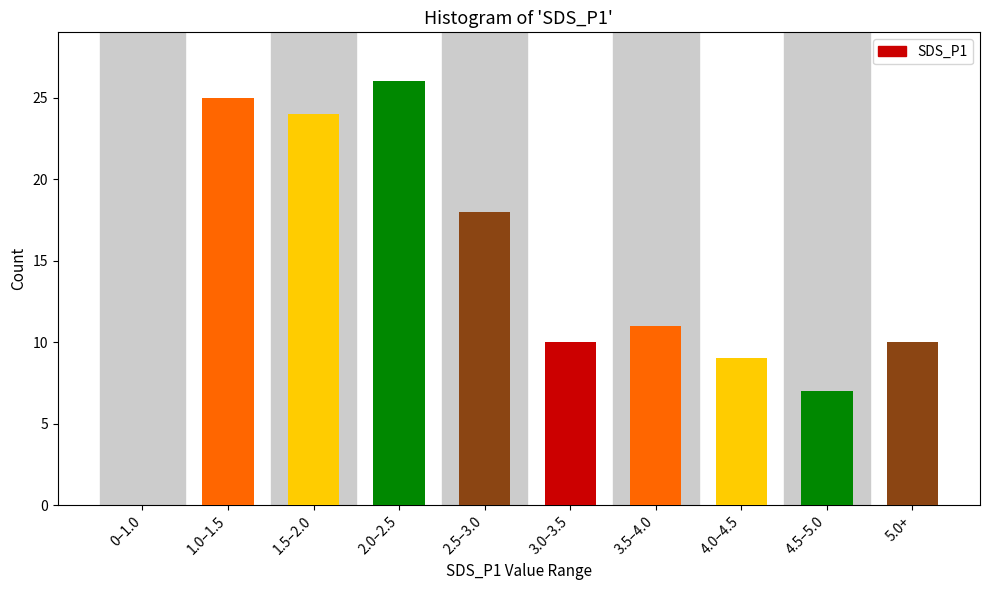

Reading left to right, what are all the values shown in this chart?

0–1.0=0	1.0–1.5=25	1.5–2.0=24	2.0–2.5=26	2.5–3.0=18	3.0–3.5=10	3.5–4.0=11	4.0–4.5=9	4.5–5.0=7	5.0+=10